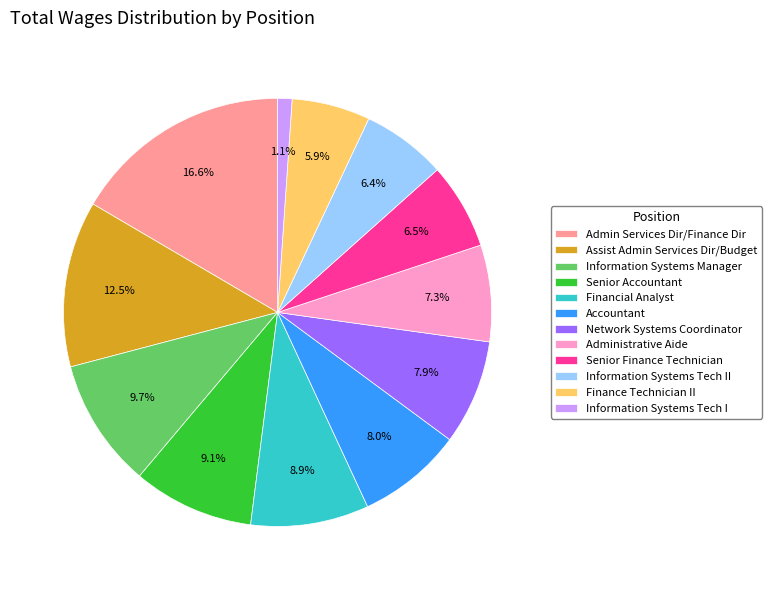

Is Information Systems Tech II the majority of the pie?

No